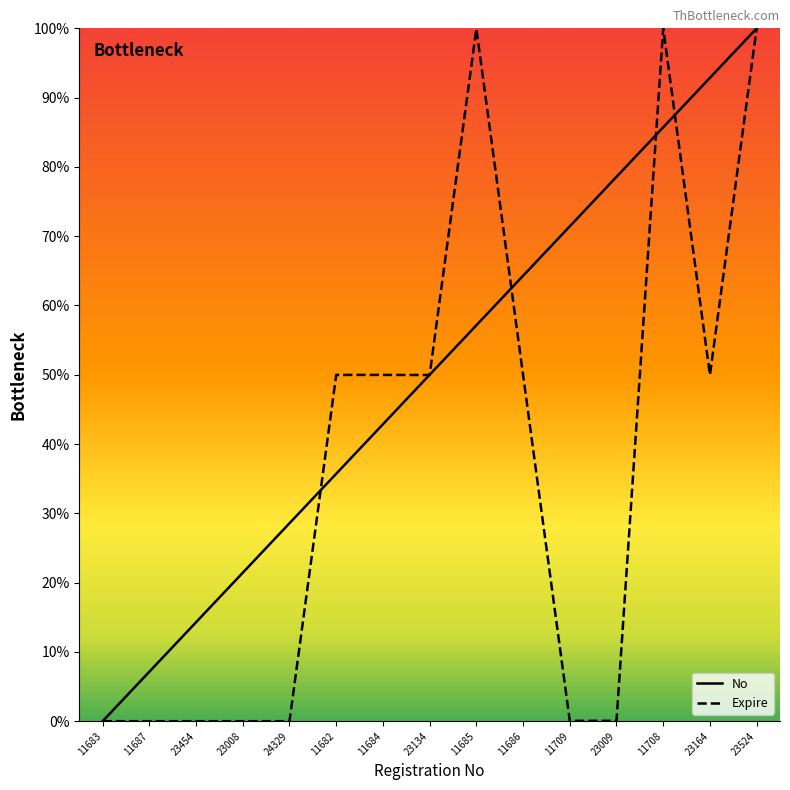

What is the total value across all series at 23164?

142.8